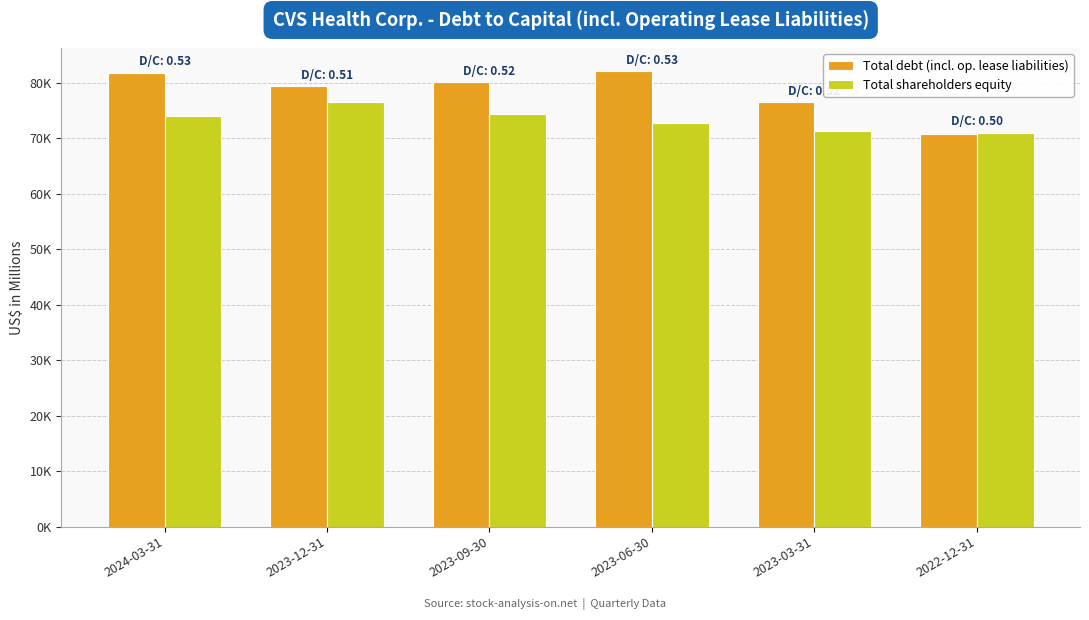

True or false: Total shareholders equity has a value of 15805 at 2023-03-31.

False